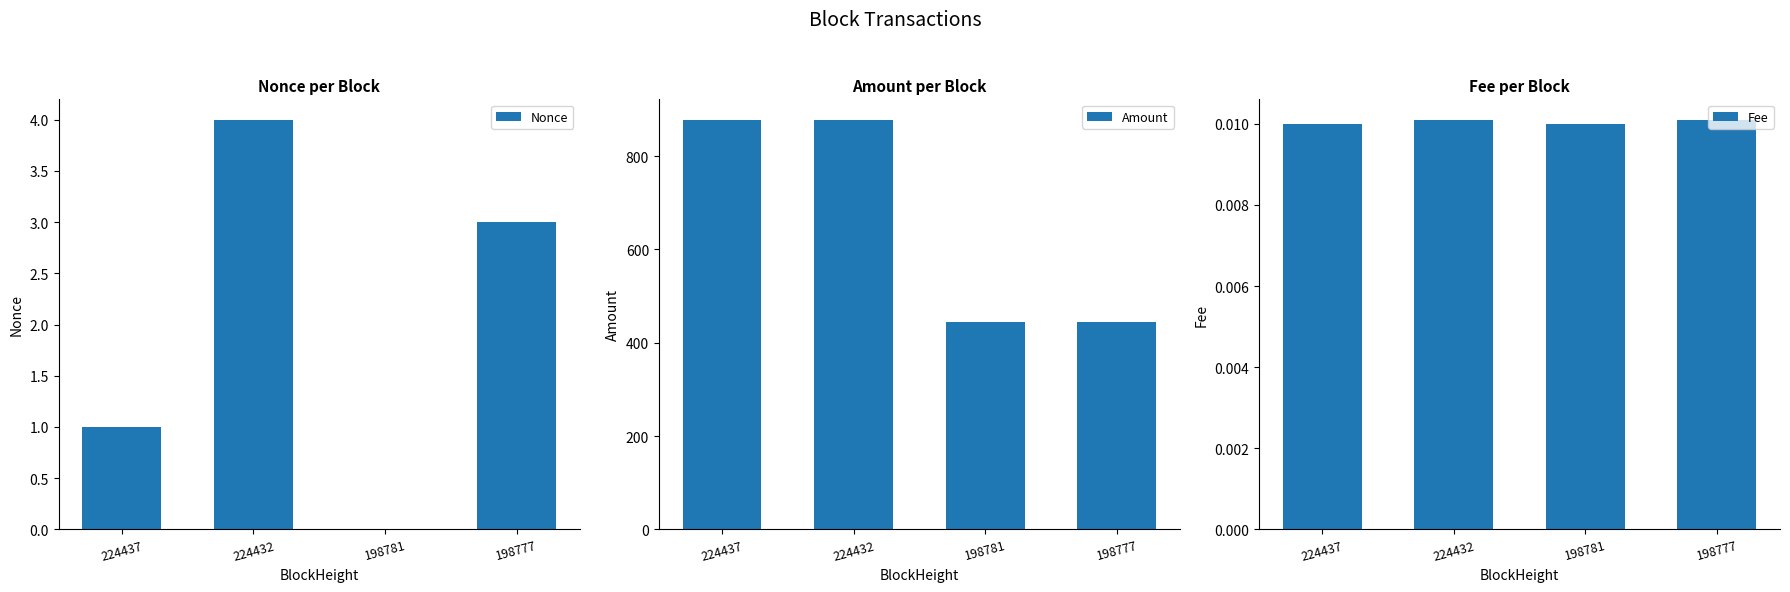

Rank the categories by Fee value from highest to lowest.

224432, 198777, 224437, 198781